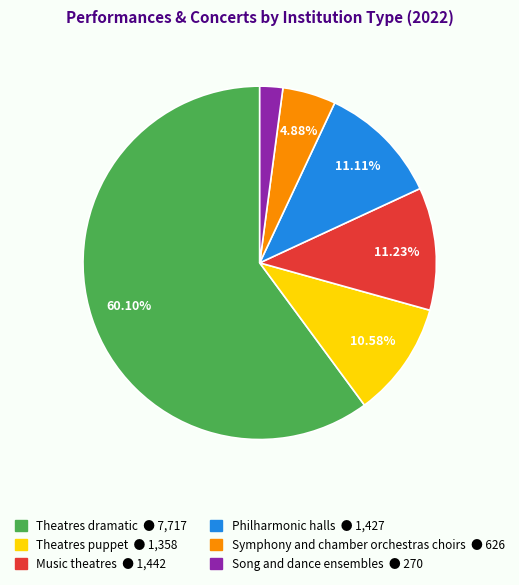

How many segments does this pie chart have?

6